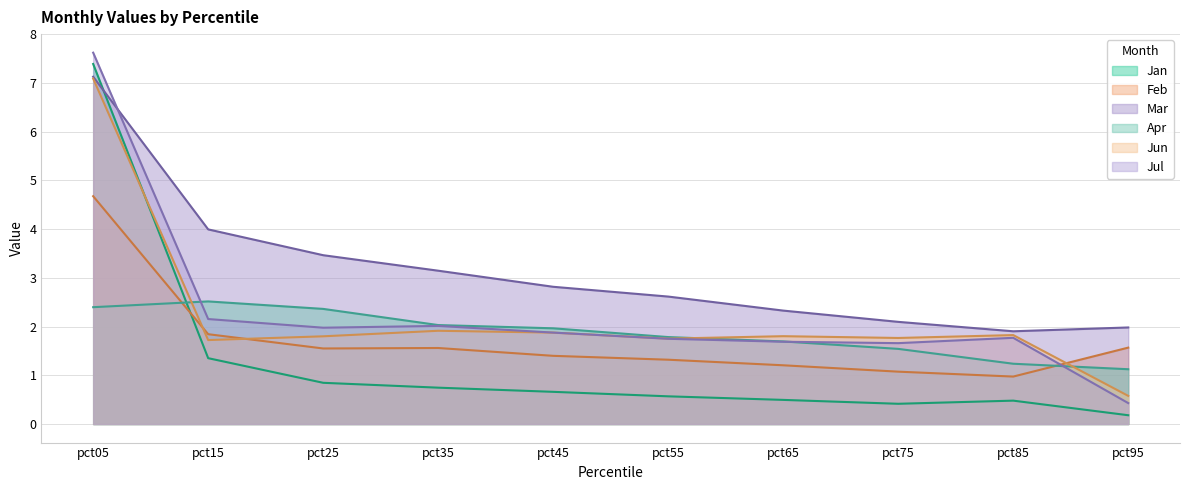

What is the minimum value for Feb?

1.0